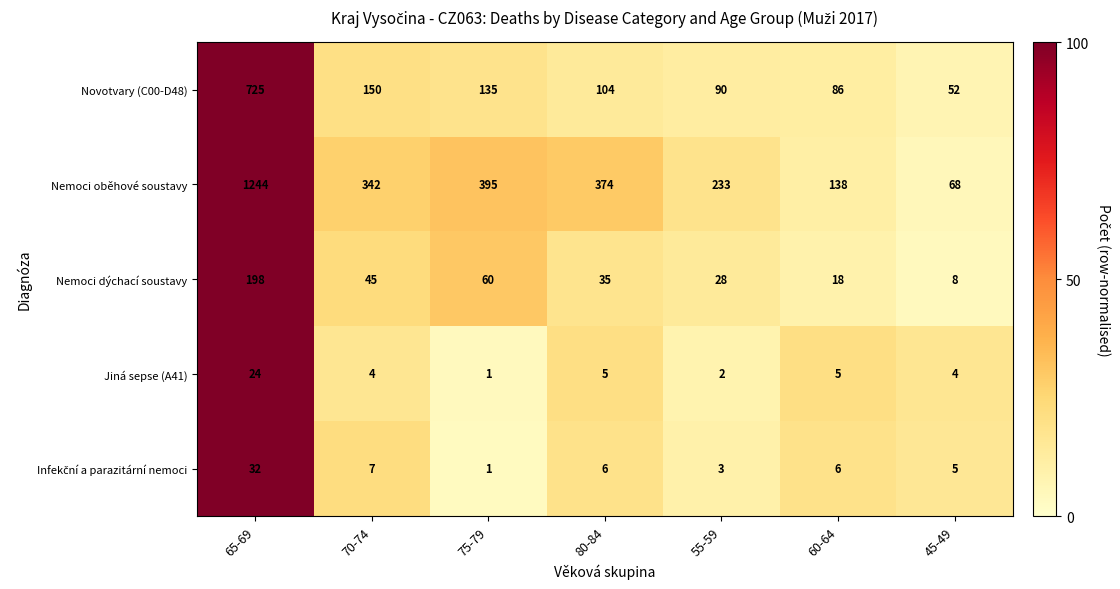

At which label does Nemoci dýchací soustavy first exceed 35?

65-69